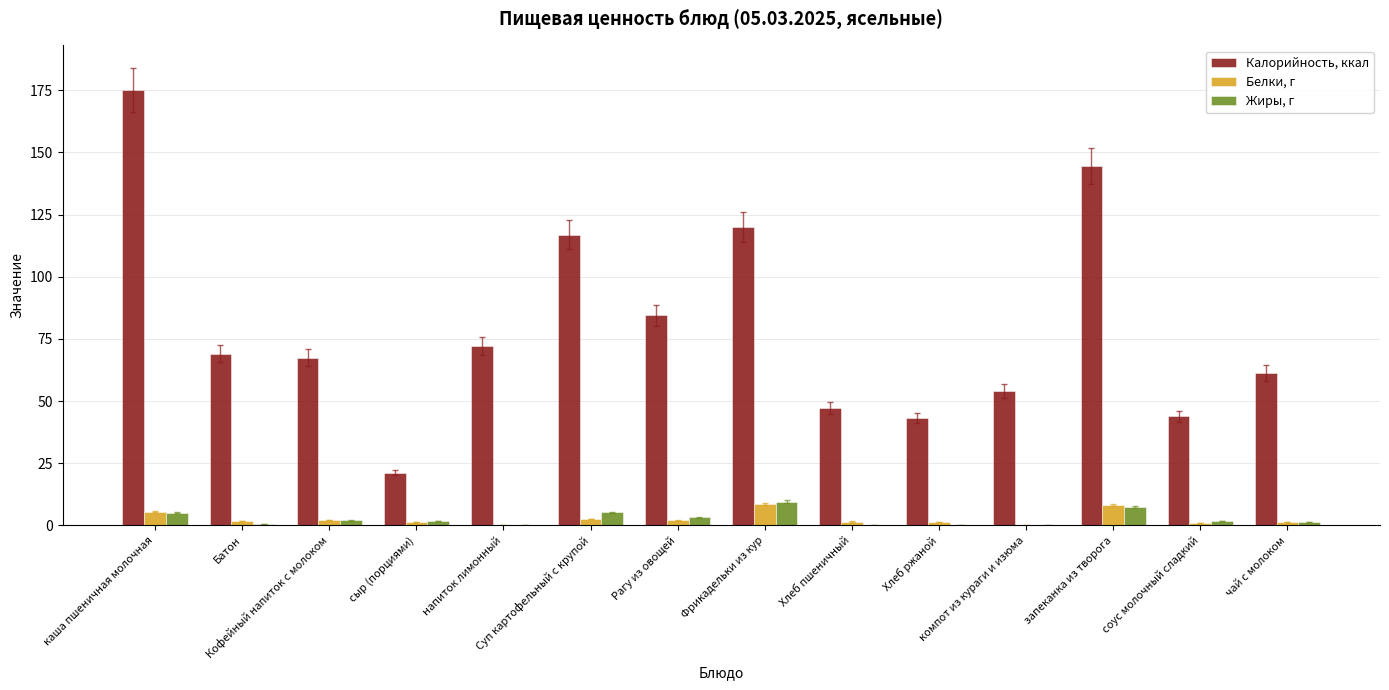

What is the maximum value for Жиры, г?

9.6